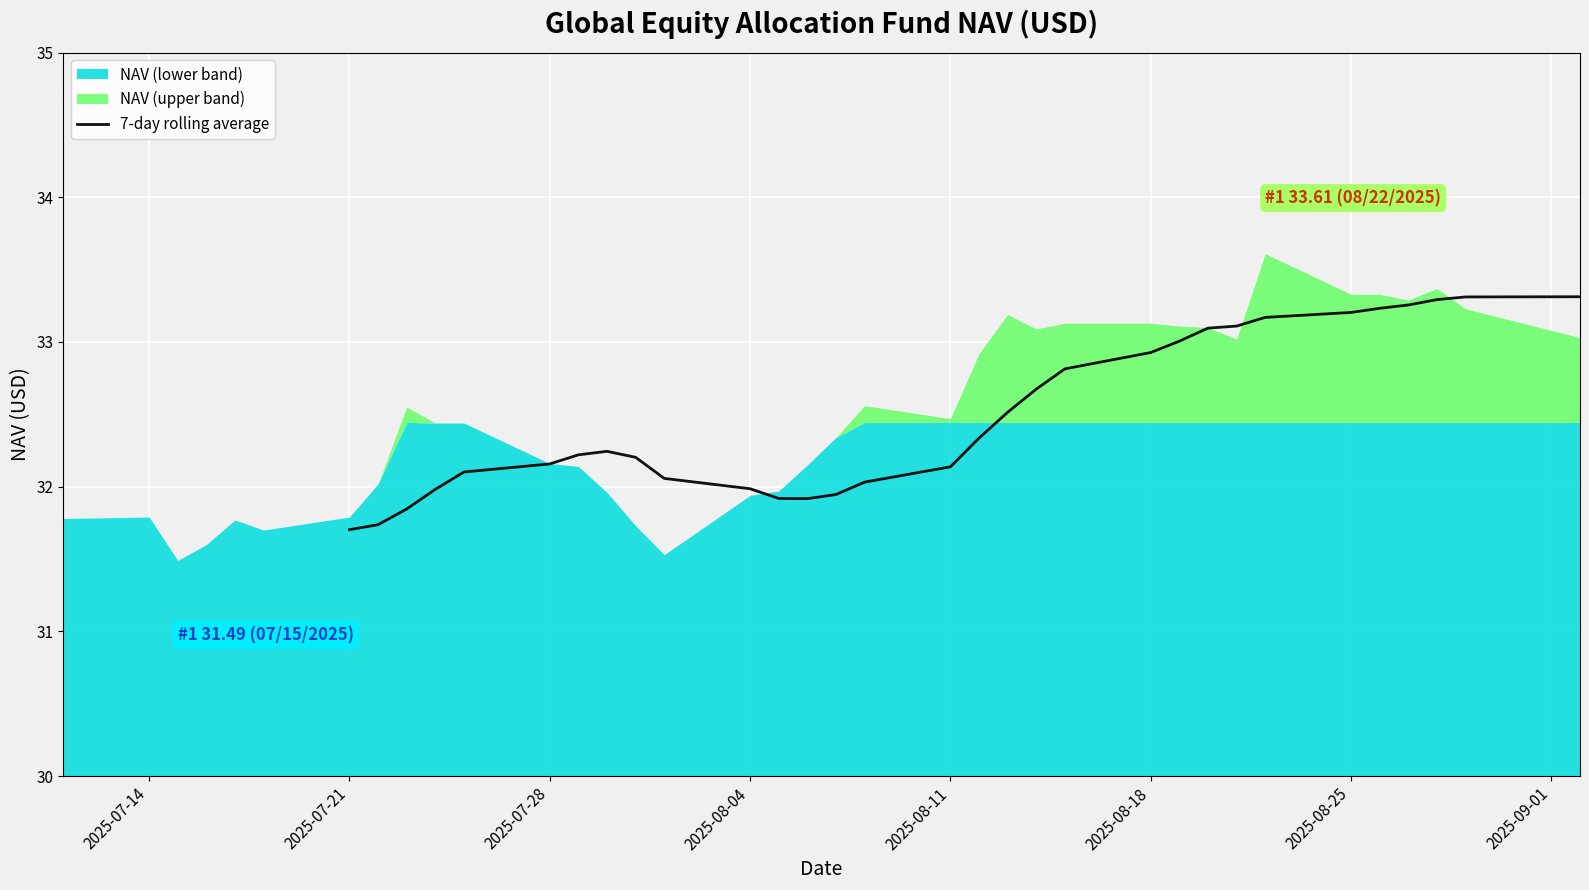

True or false: 7-day rolling average has a value of 32.0 at 2025-08-04.

True